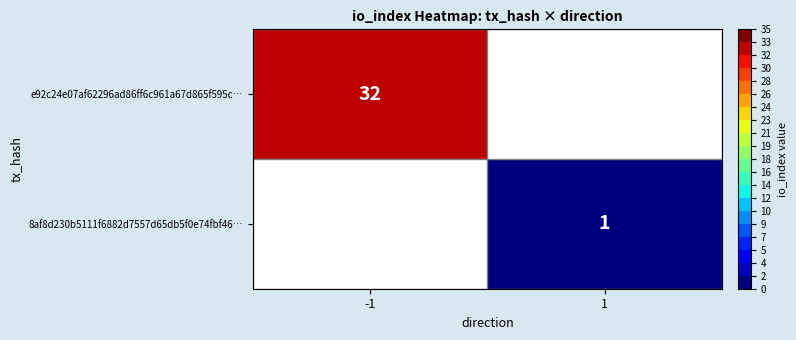

Is the value of e92c24e07af62296ad86ff6c961a67d865f595c… at -1 greater than the value of 8af8d230b5111f6882d7557d65db5f0e74fbf46… at 1?

Yes